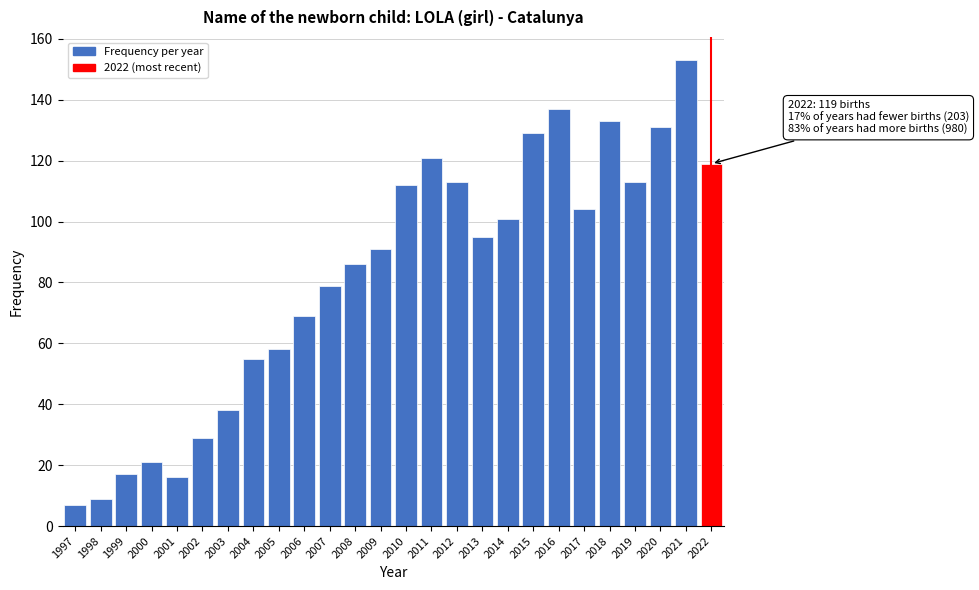

Reading left to right, transcribe all the data shown in this chart.

7	9	17	21	16	29	38	55	58	69	79	86	91	112	121	113	95	101	129	137	104	133	113	131	153	119